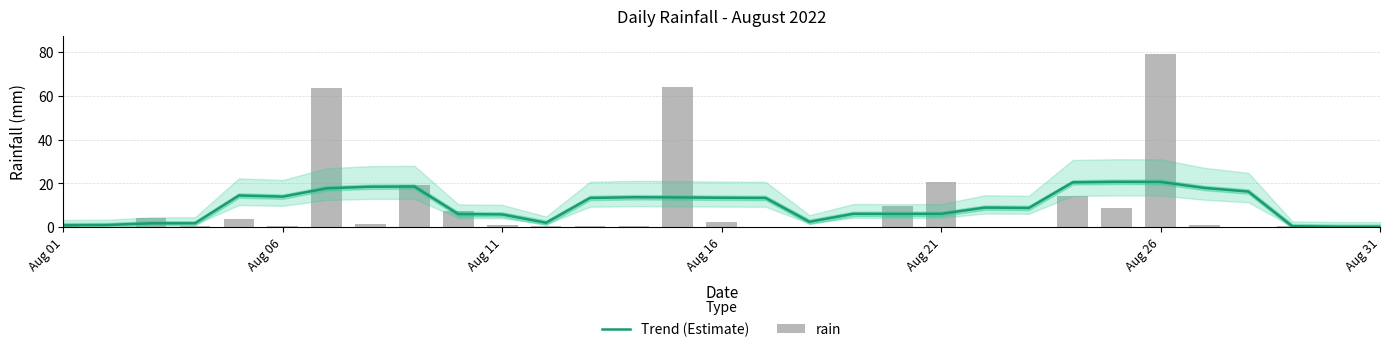

Are the bars horizontal?

No